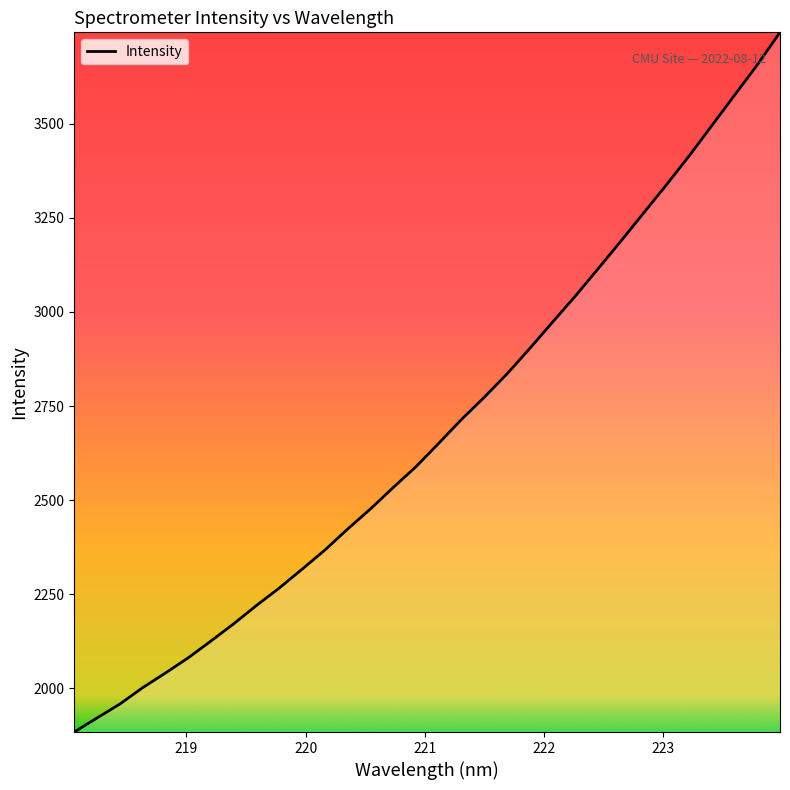

How many distinct data groups are displayed?

1